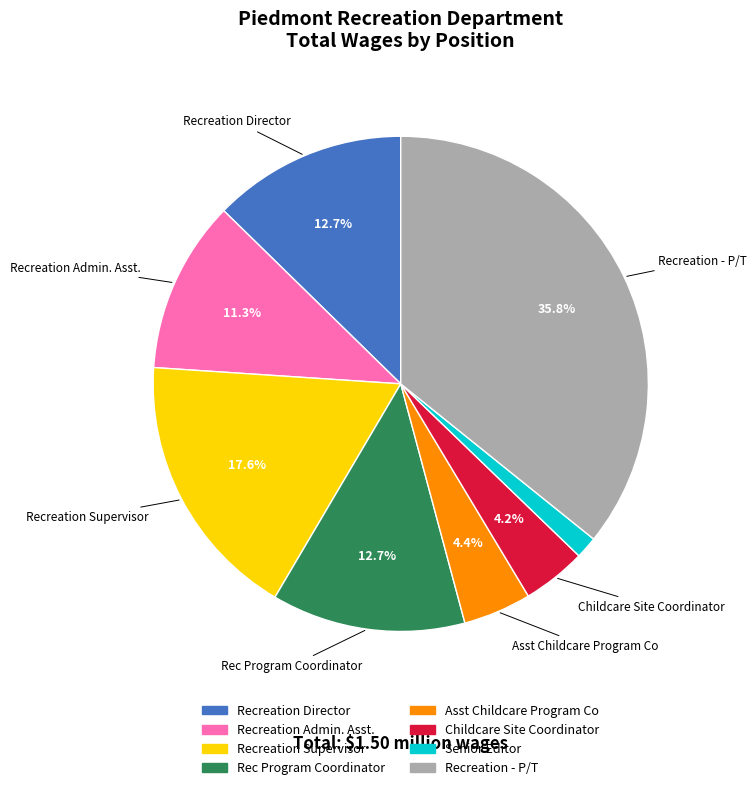

Does any single category account for the majority?

No